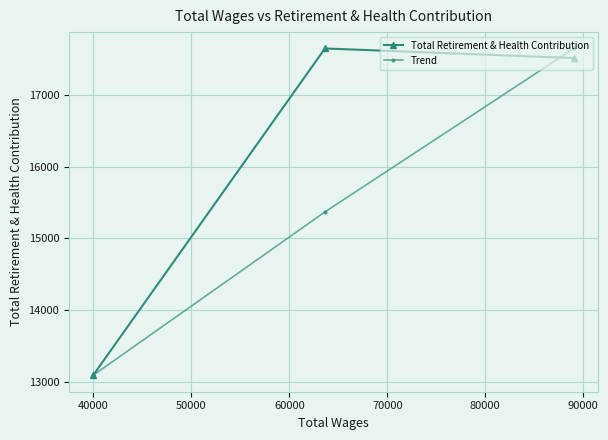

Which series has the widest spread of values?

Total Retirement & Health Contribution